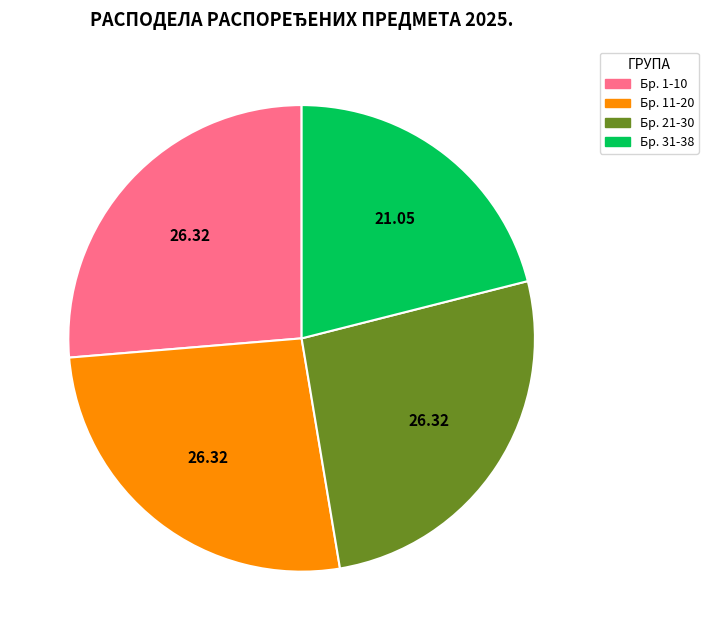

How many slices are in this pie chart?

4